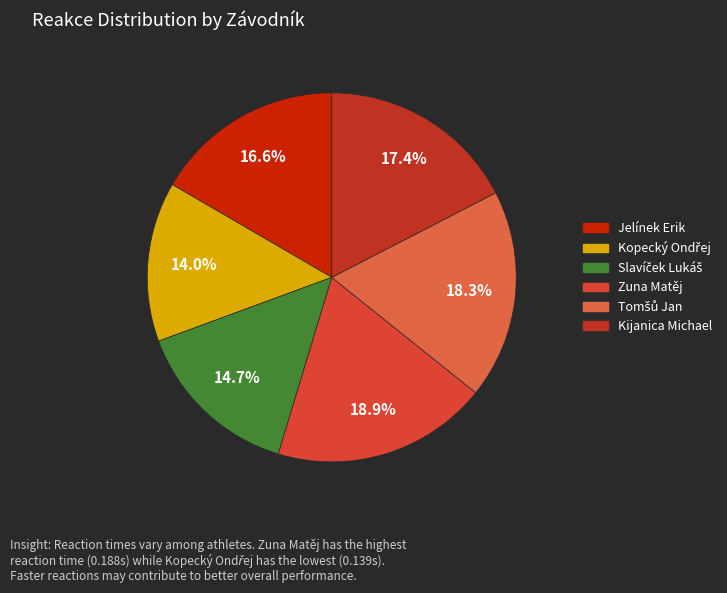

To the nearest percent, what is the combined percentage of Kijanica Michael and Slavíček Lukáš?

32%